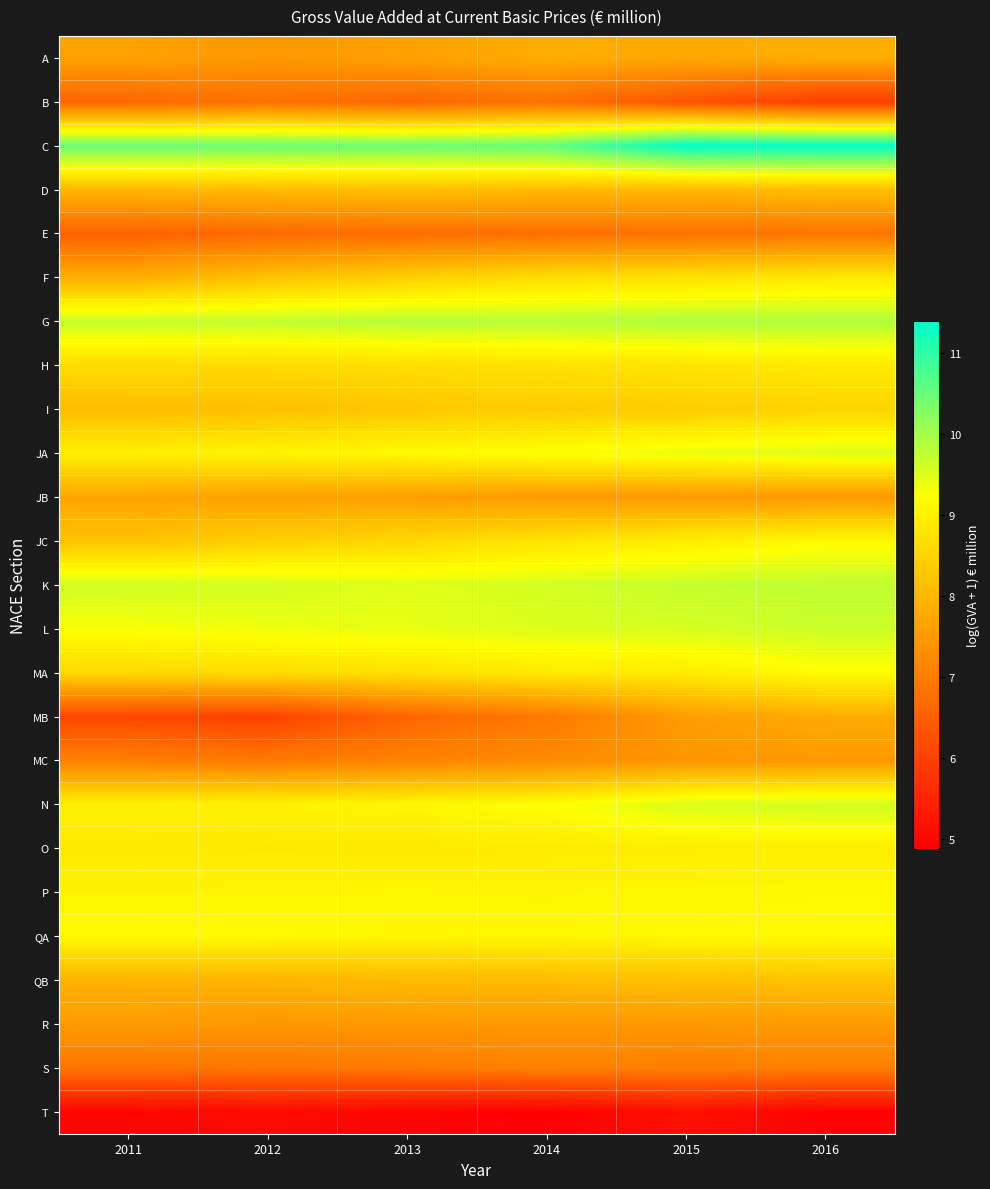

Reading left to right, what are all the values shown in this chart?

A: 2011=7.6	2012=7.5	2013=7.6	2014=7.8	2015=7.8	2016=7.8
B: 2011=6.6	2012=6.8	2013=6.6	2014=6.8	2015=6.3	2016=5.9
C: 2011=10.5	2012=10.5	2013=10.5	2014=10.6	2015=11.4	2016=11.4
D: 2011=8.0	2012=8.1	2013=8.2	2014=8.1	2015=8.0	2016=8.1
E: 2011=6.5	2012=6.7	2013=6.7	2014=6.8	2015=6.8	2016=6.9
F: 2011=7.9	2012=8.2	2013=8.4	2014=8.7	2015=8.7	2016=8.9
G: 2011=9.7	2012=9.8	2013=9.8	2014=9.8	2015=9.9	2016=9.9
H: 2011=8.6	2012=8.6	2013=8.7	2014=8.7	2015=8.8	2016=8.9
I: 2011=8.1	2012=8.1	2013=8.3	2014=8.3	2015=8.4	2016=8.5
JA: 2011=9.0	2012=9.1	2013=9.1	2014=9.3	2015=9.4	2016=9.5
JB: 2011=7.7	2012=7.6	2013=7.6	2014=7.5	2015=7.5	2016=7.5
JC: 2011=8.2	2012=8.4	2013=8.5	2014=8.8	2015=8.9	2016=9.2
K: 2011=9.6	2012=9.6	2013=9.5	2014=9.6	2015=9.7	2016=9.8
L: 2011=9.3	2012=9.4	2013=9.4	2014=9.5	2015=9.6	2016=9.7
MA: 2011=8.6	2012=8.6	2013=8.7	2014=8.9	2015=8.9	2016=9.2
MB: 2011=6.1	2012=6.0	2013=6.6	2014=7.0	2015=7.6	2016=7.8
MC: 2011=7.1	2012=6.9	2013=7.1	2014=7.3	2015=7.4	2016=7.5
N: 2011=9.0	2012=9.0	2013=9.1	2014=9.2	2015=9.6	2016=9.6
O: 2011=8.9	2012=8.9	2013=8.9	2014=8.9	2015=8.9	2016=8.9
P: 2011=9.1	2012=9.1	2013=9.1	2014=9.1	2015=9.1	2016=9.1
QA: 2011=9.2	2012=9.1	2013=9.1	2014=9.1	2015=9.1	2016=9.1
QB: 2011=7.9	2012=7.9	2013=8.1	2014=8.1	2015=8.2	2016=8.2
R: 2011=7.5	2012=7.5	2013=7.5	2014=7.5	2015=7.5	2016=7.5
S: 2011=6.9	2012=6.9	2013=6.9	2014=7.1	2015=7.0	2016=7.1
T: 2011=5.0	2012=5.0	2013=5.0	2014=4.9	2015=5.1	2016=4.9